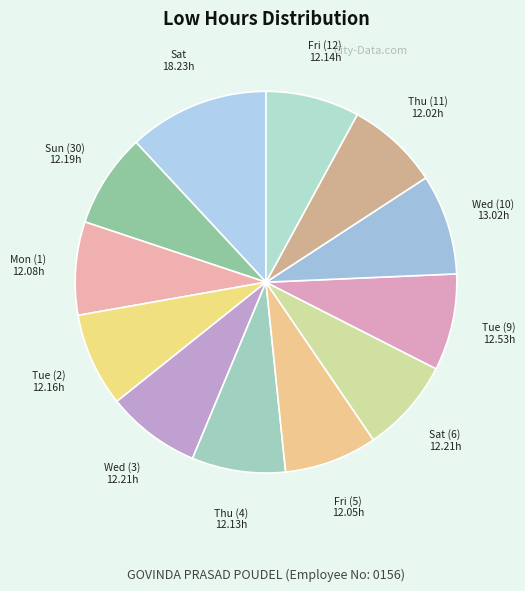

Which category has the biggest portion of the pie?

Sat